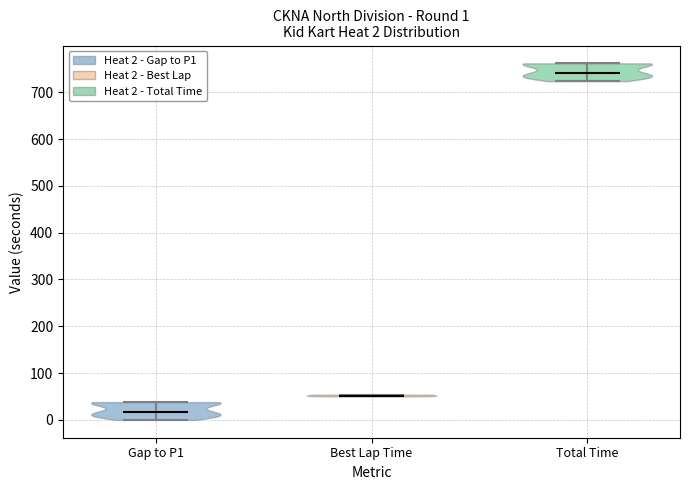

Which violin has the highest median line?

Total Time